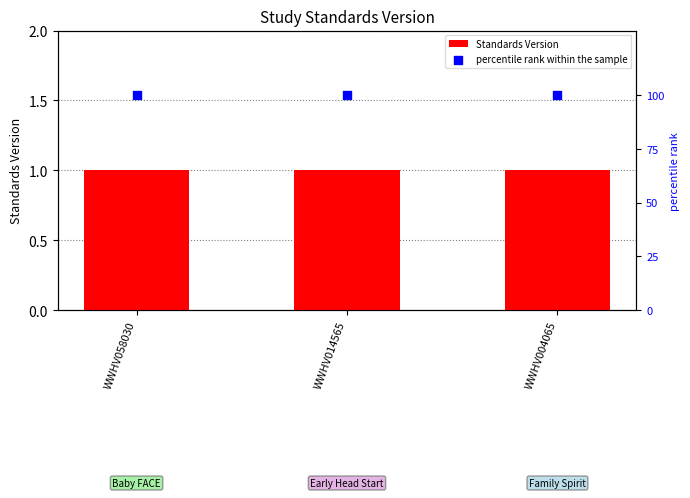

Is the value of Standards Version at WWHV014565 greater than the value of percentile rank within the sample at WWHV058030?

No